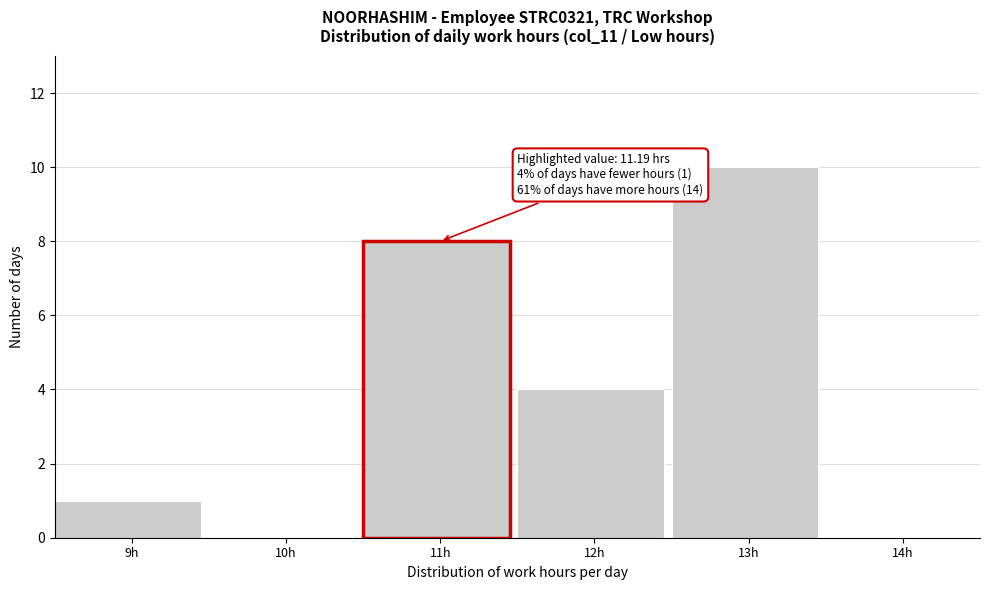

Reading left to right, list all the values displayed in this chart.

9h=1	10h=0	11h=8	12h=4	13h=10	14h=0